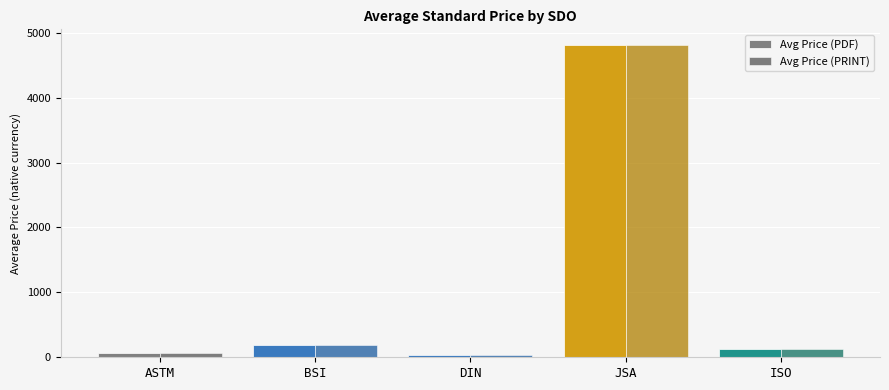

At which category is the sum across all series the highest?

JSA